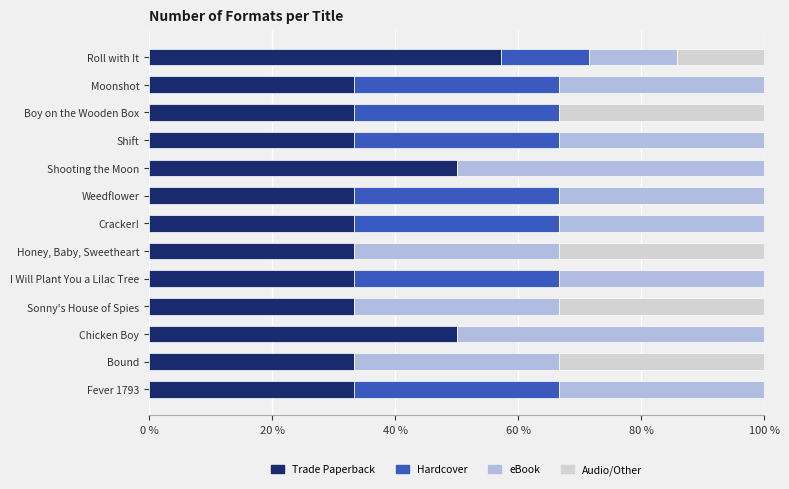

Count the number of data series in this chart.

4